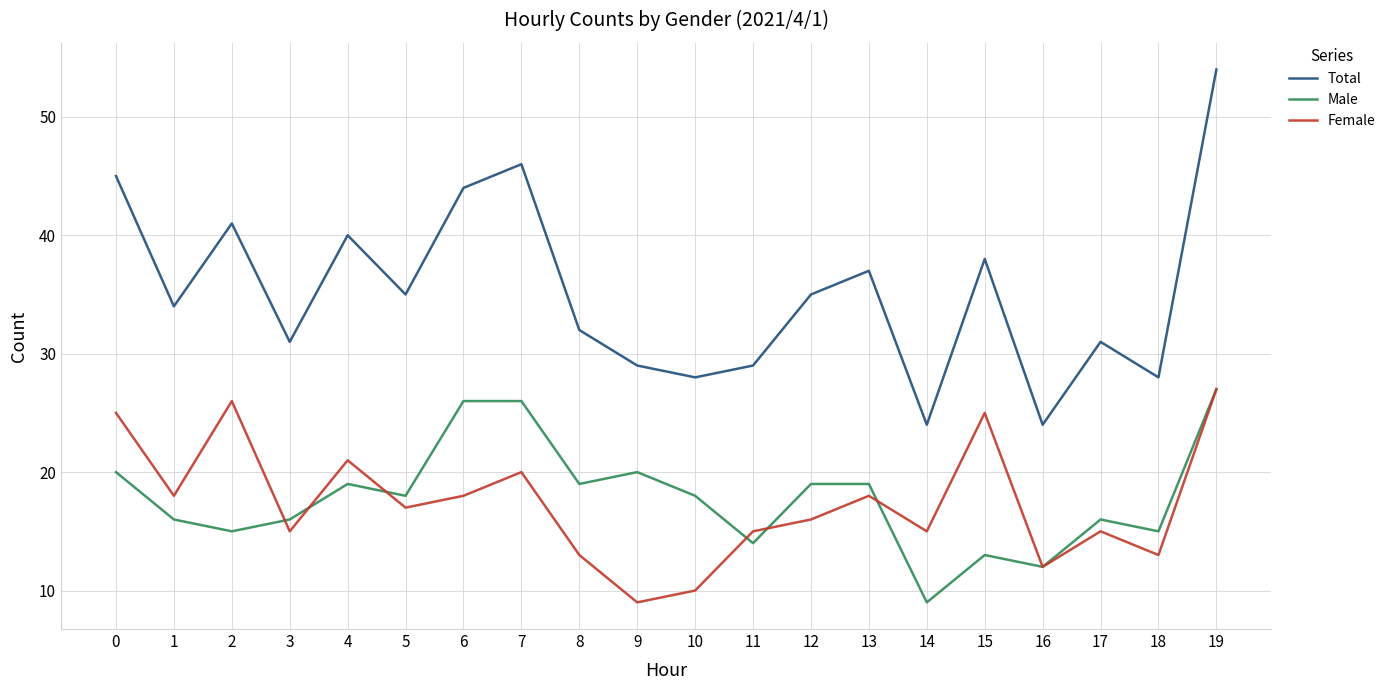

How many lines are shown in the chart?

3